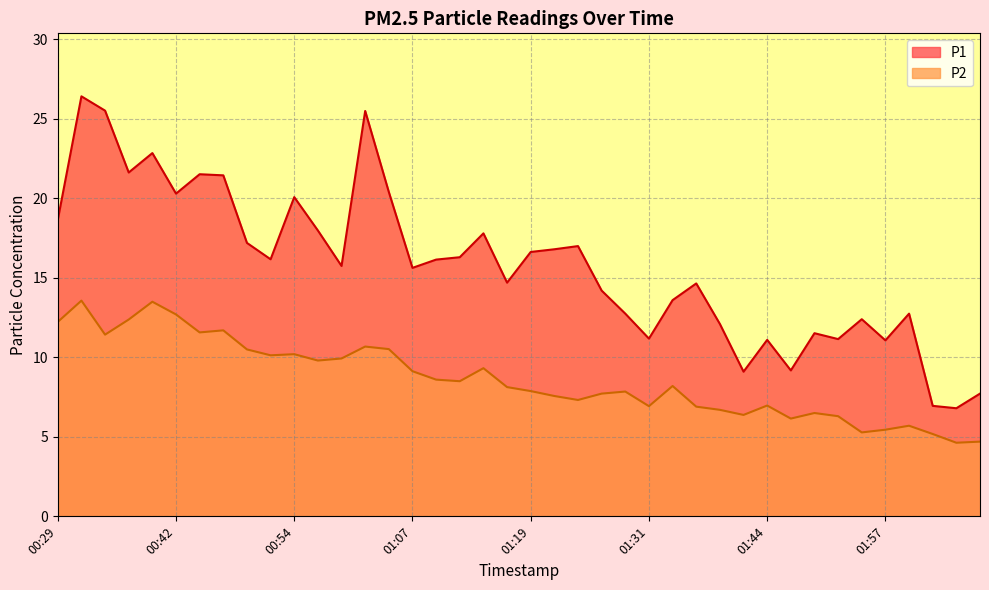

How many interior local peaks does the P2 series have?

11